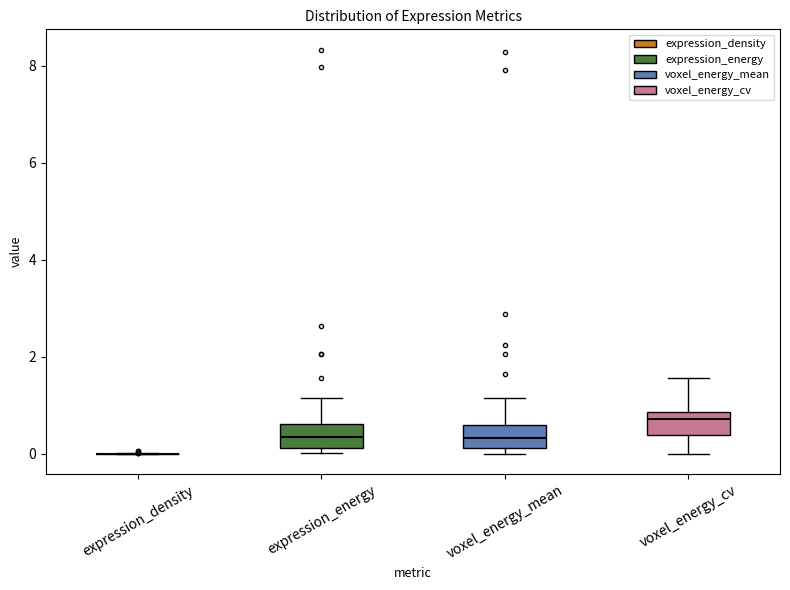

Where does the lower whisker of the box for voxel_energy_cv end on the y-axis? The values are not printed on the chart, so give them approximately, as read against the axis.

0.0